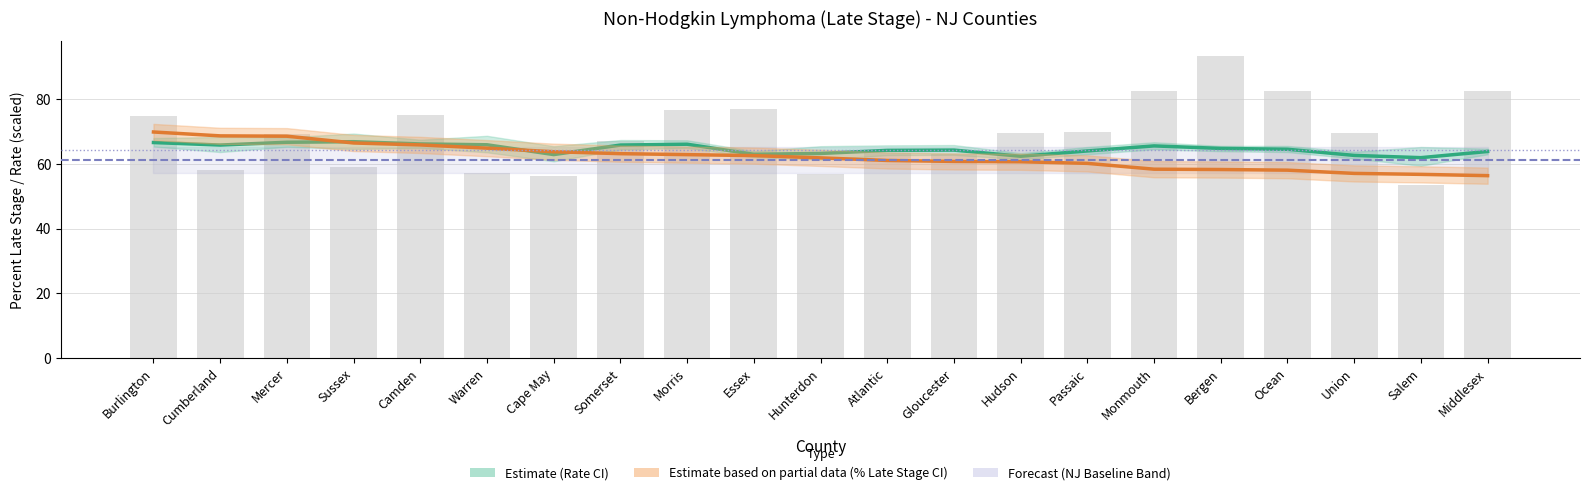

At which label does Age-Adjusted Rate first exceed 64?

Burlington